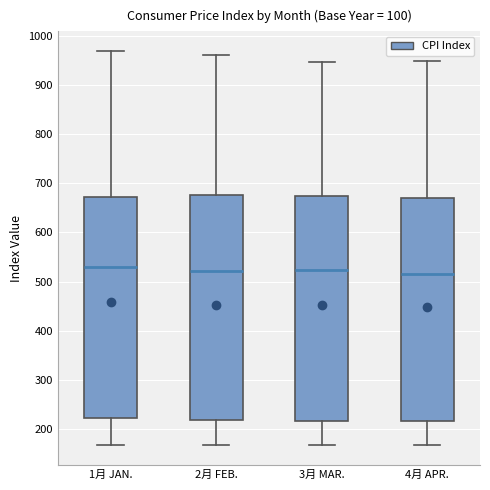

Reading left to right, transcribe this box plot: for each box, give where its median line is, the range the box spans, and where its two whiskers end, as read against the y-axis. The values are not printed on the chart, so give them approximately, as read against the axis.

1月 JAN.: median 530, box 220 to 670, whiskers 170 to 970
2月 FEB.: median 520, box 220 to 680, whiskers 170 to 960
3月 MAR.: median 520, box 220 to 670, whiskers 170 to 950
4月 APR.: median 520, box 220 to 670, whiskers 170 to 950